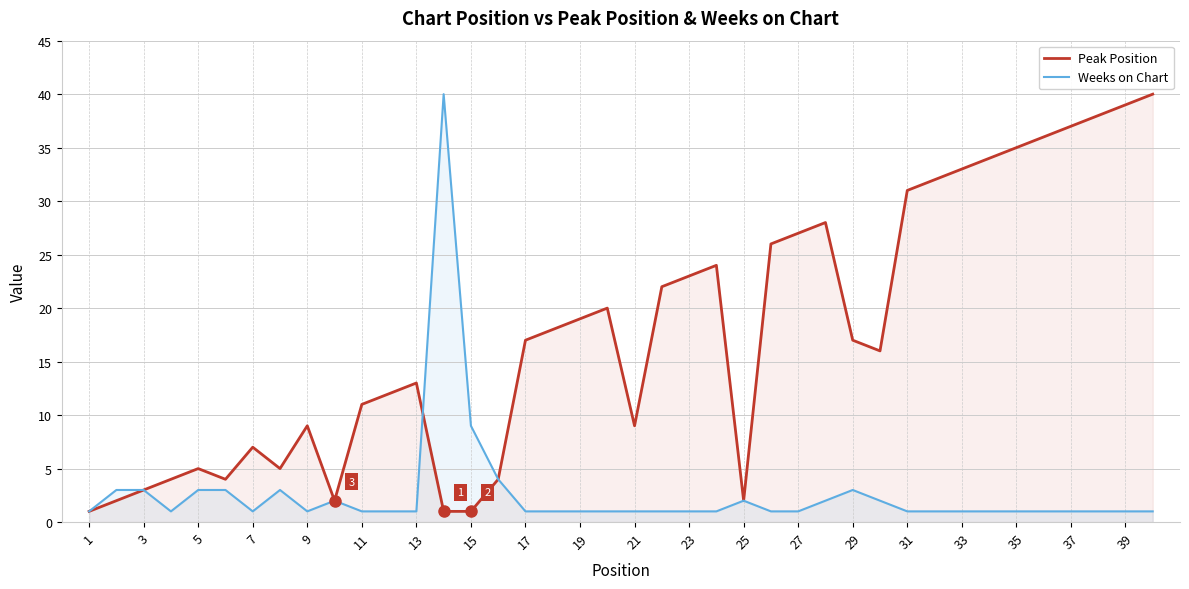

Reading right to left, transcribe all the data shown in this chart.

Peak Position: 40	39	38	37	36	35	34	33	32	31	16	17	28	27	26	2	24	23	22	9	20	19	18	17	4	1	1	13	12	11	2	9	5	7	4	5	4	3	2	1
Weeks on Chart: 1	1	1	1	1	1	1	1	1	1	2	3	2	1	1	2	1	1	1	1	1	1	1	1	4	9	40	1	1	1	2	1	3	1	3	3	1	3	3	1